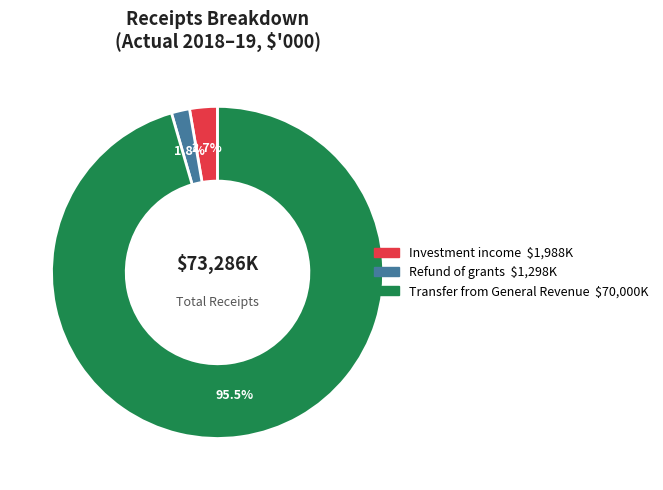

What percentage is NOT represented by Refund of grants?

98.2%